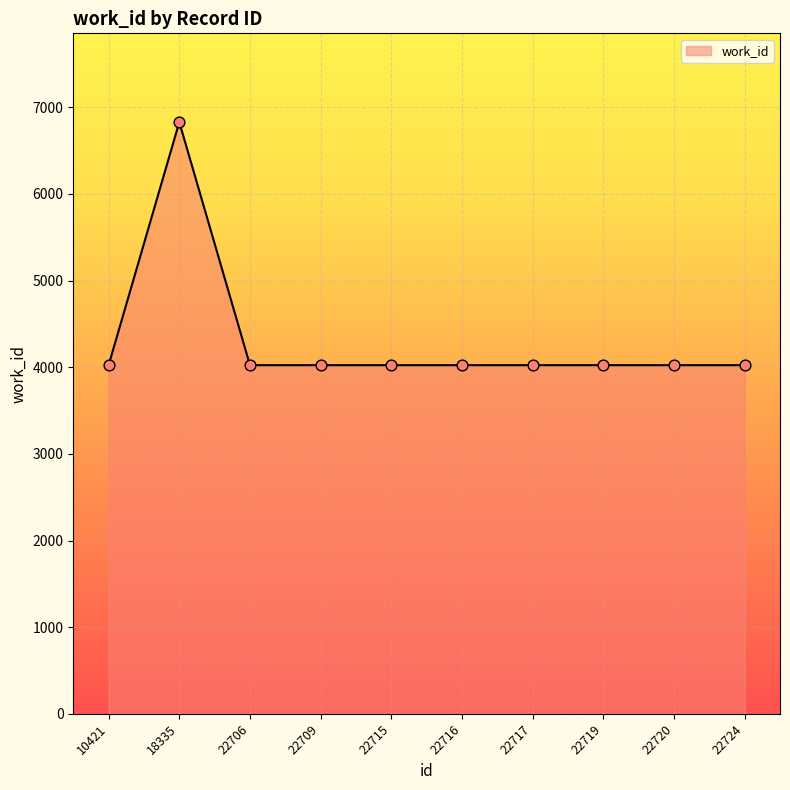

What is the ratio of the value at 22706 to the value at 22724?

1.0